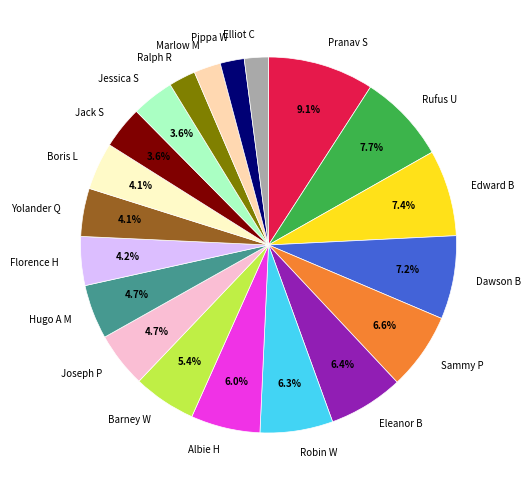

Is there a majority slice in this chart?

No